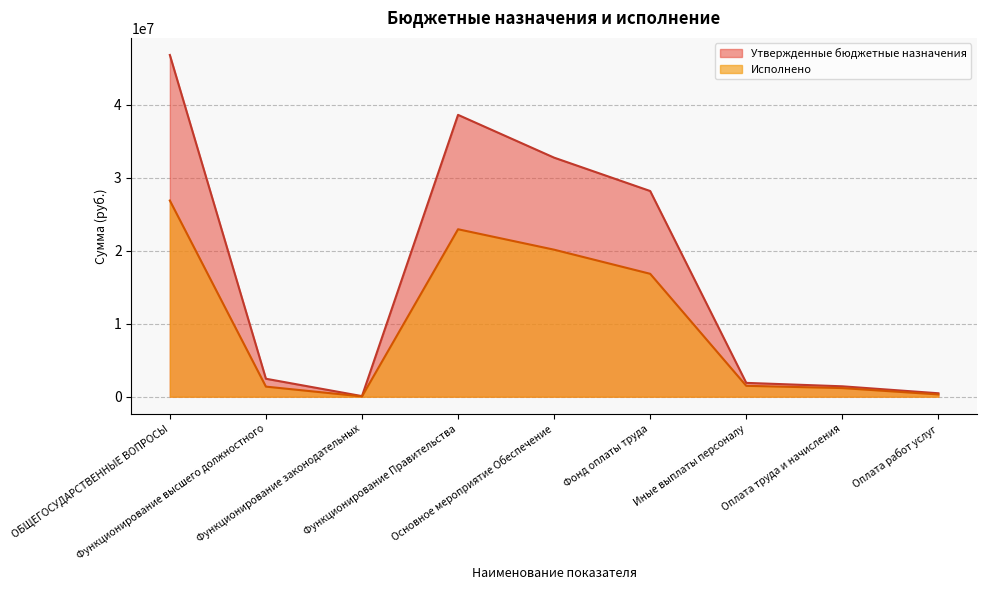

True or false: Исполнено has more than 0 points higher than both neighbors.

True